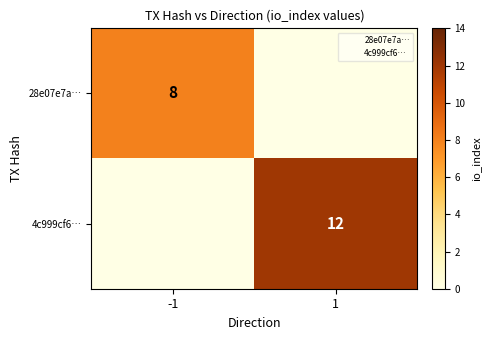

Which series has the widest spread of values?

4c999cf6…